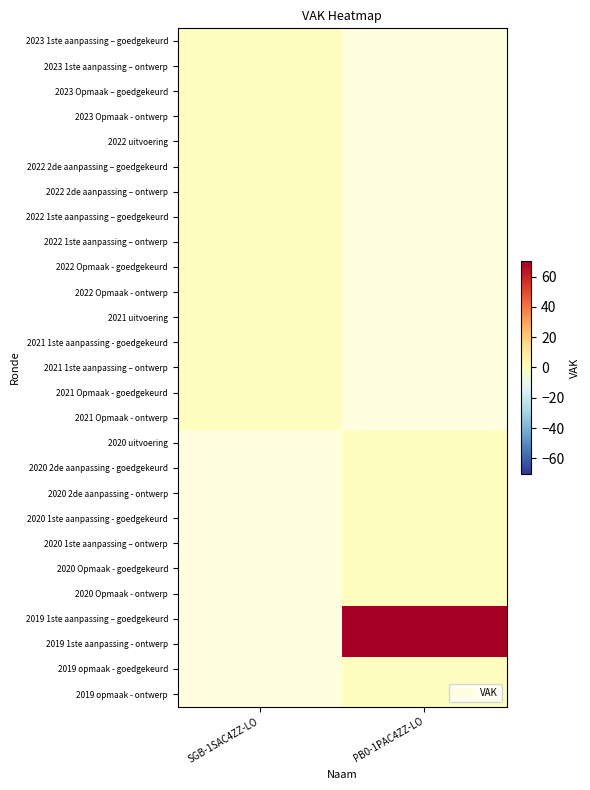

The 2019 1ste aanpassing – goedgekeurd series shows 70.0 at PB0-1PAC4ZZ-LO. True or false?

True